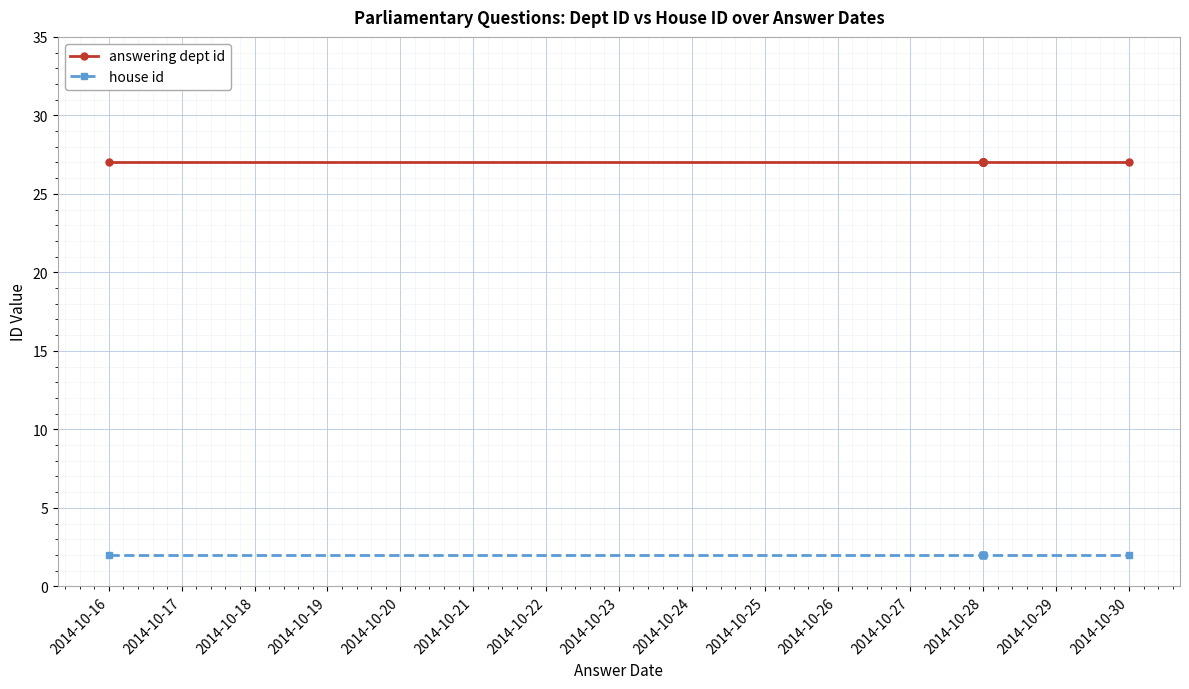

What are all the series names shown in the legend?

answering dept id, house id